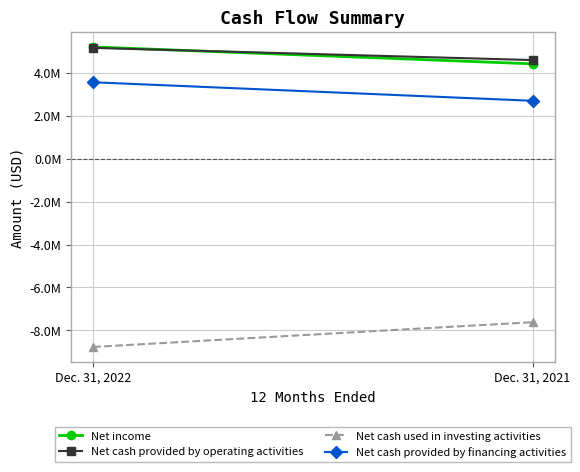

At which category is the sum across all series the highest?

Dec. 31, 2022